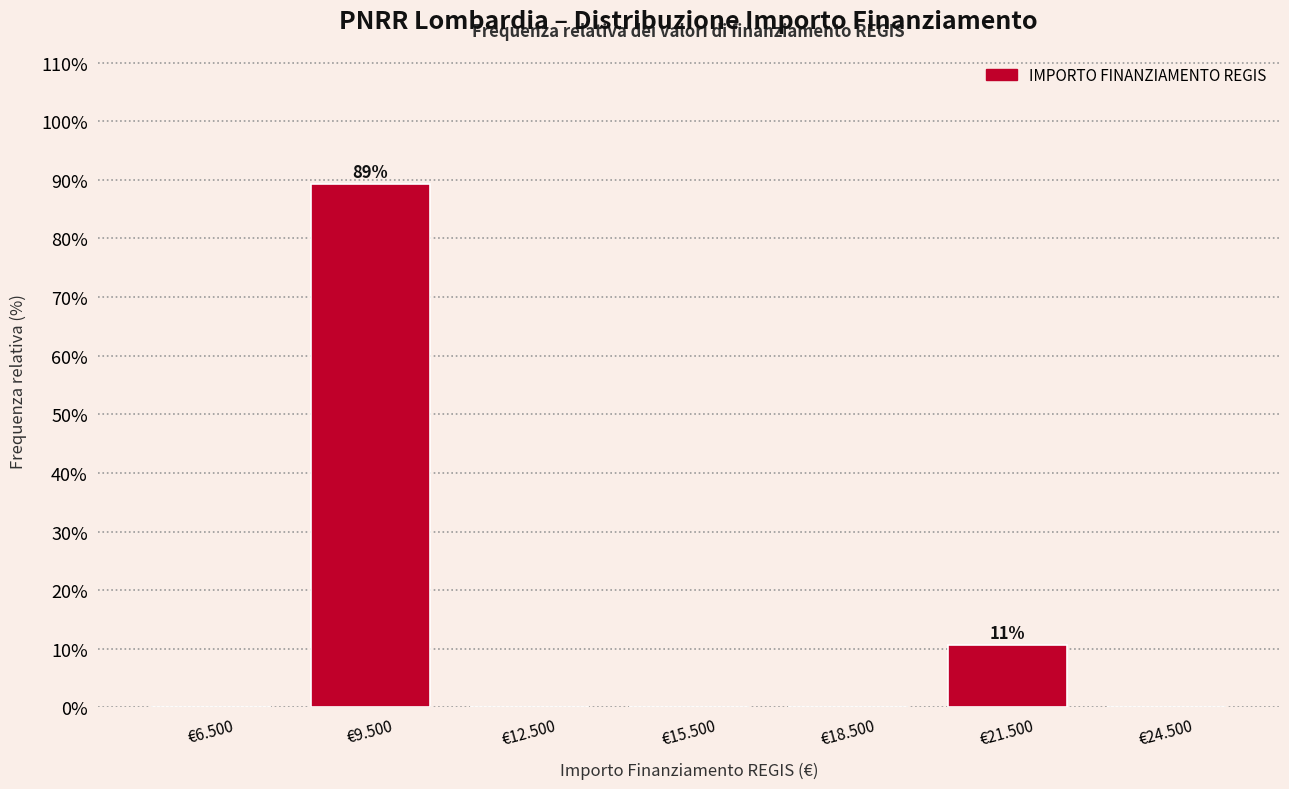

Reading left to right, list all the values displayed in this chart.

€6.500=0.0	€9.500=89.3	€12.500=0.0	€15.500=0.0	€18.500=0.0	€21.500=10.7	€24.500=0.0